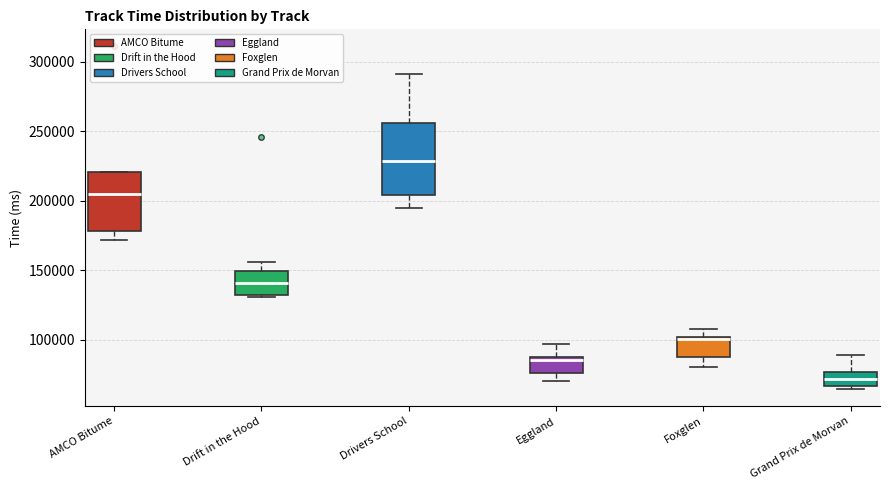

Where does the lower whisker of the box for Eggland end on the y-axis? The values are not printed on the chart, so give them approximately, as read against the axis.

70000